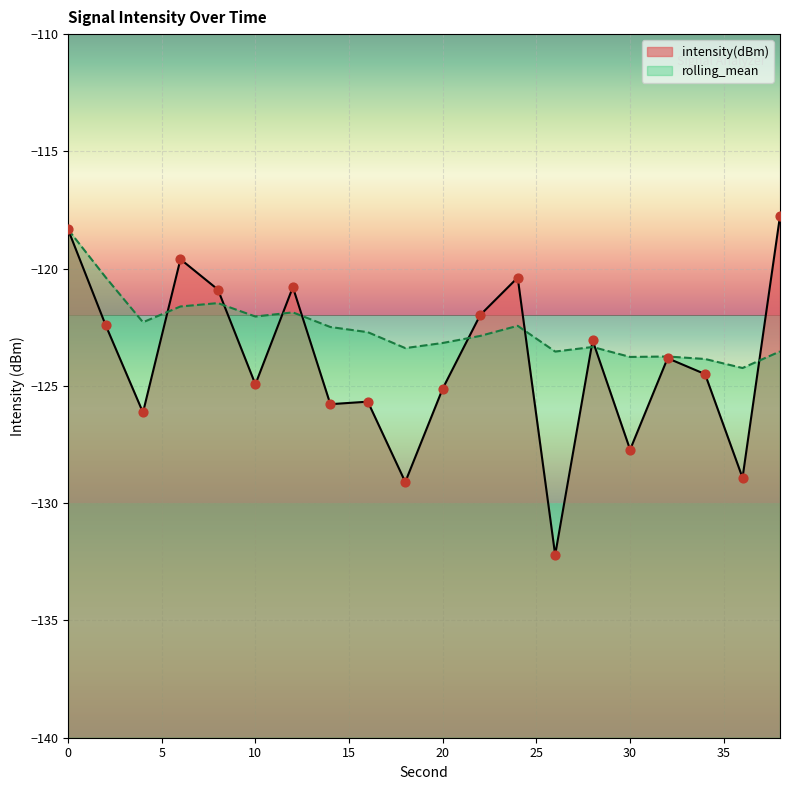

What are all the series names shown in the legend?

intensity(dBm), rolling_mean